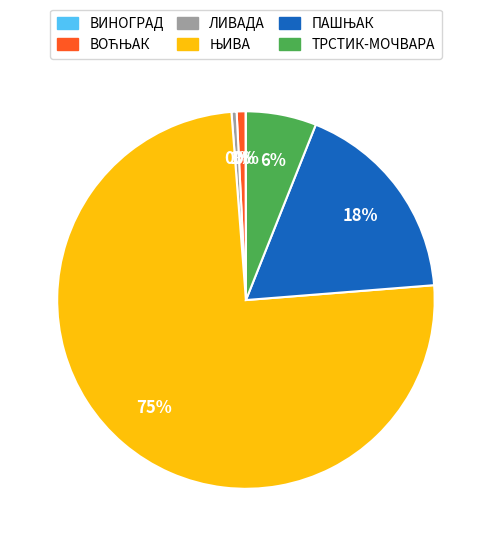

Which has a higher value, ТРСТИК-МОЧВАРА or ЛИВАДА?

ТРСТИК-МОЧВАРА